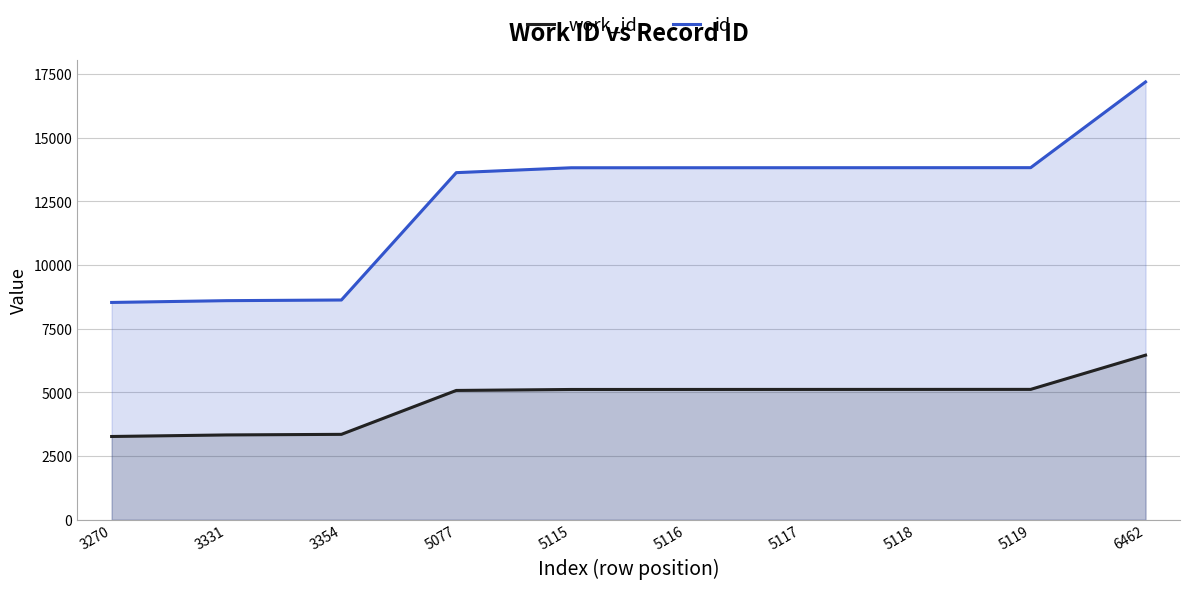

Reading left to right, extract all data points from this chart.

work_id: 3270	3331	3354	5077	5115	5116	5117	5118	5119	6462
id: 8531	8601	8627	13625	13817	13818	13819	13820	13821	17186